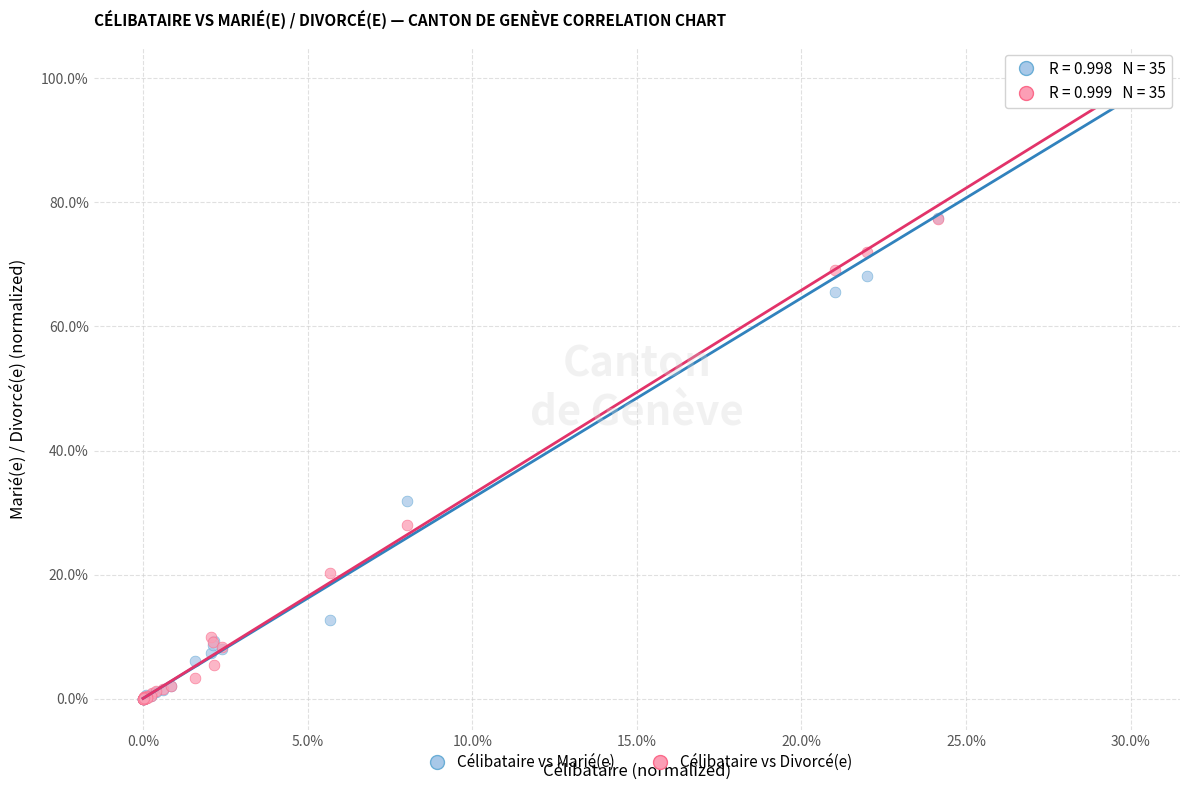

In the Célibataire vs Divorcé(e) series, what Y value is closest to 50?

69.0